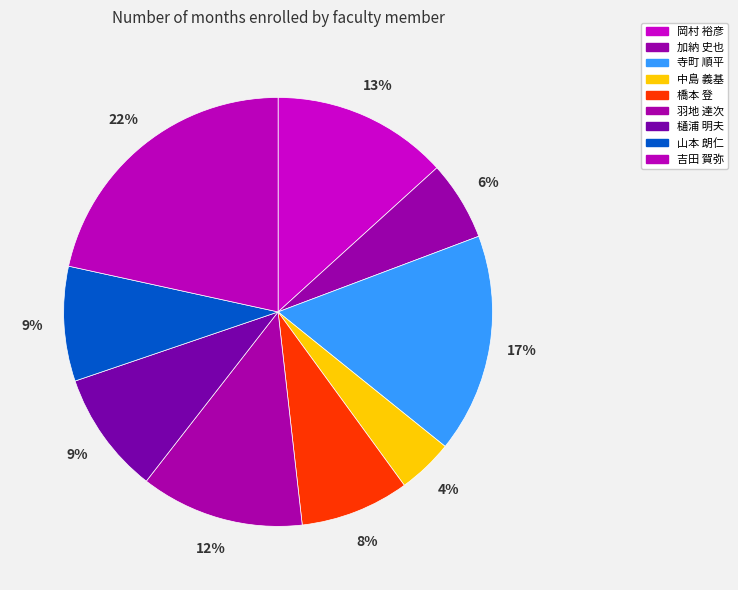

Count the number of slices in the pie.

9